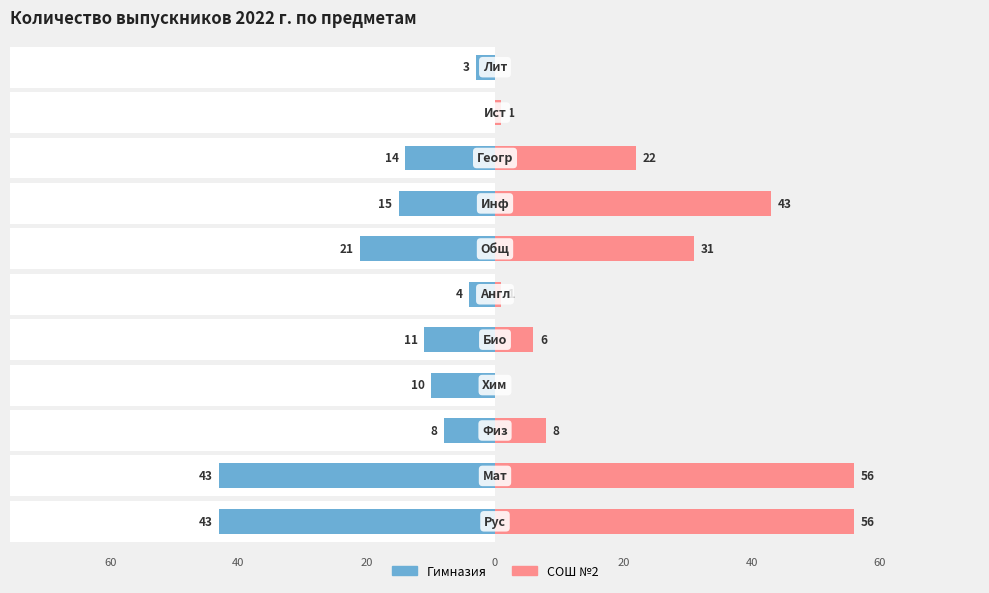

What is the approximate value of СОШ №2 at 6?

31